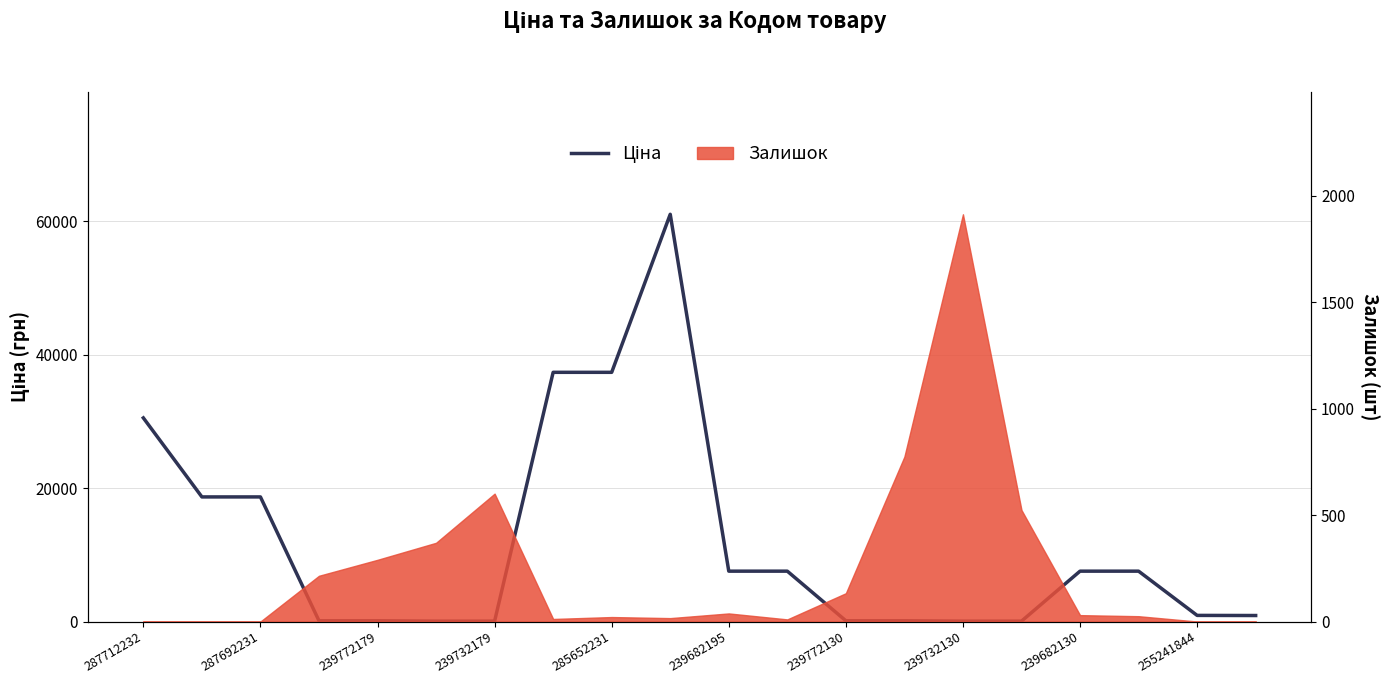

What is the difference between the maximum and second lowest values?

60968.0